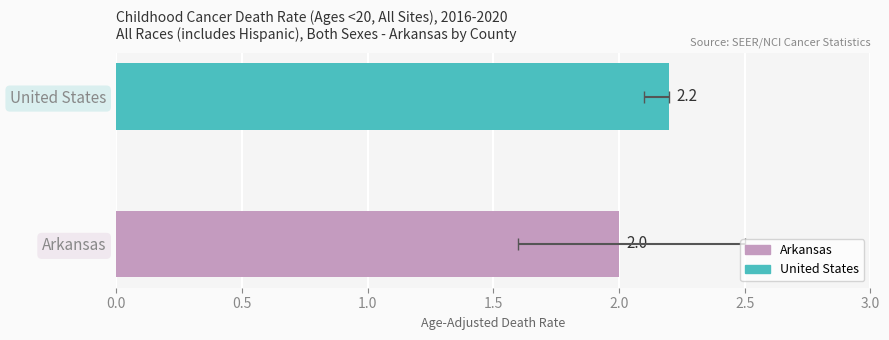

What value does the Upper CI series have at Arkansas?

2.5